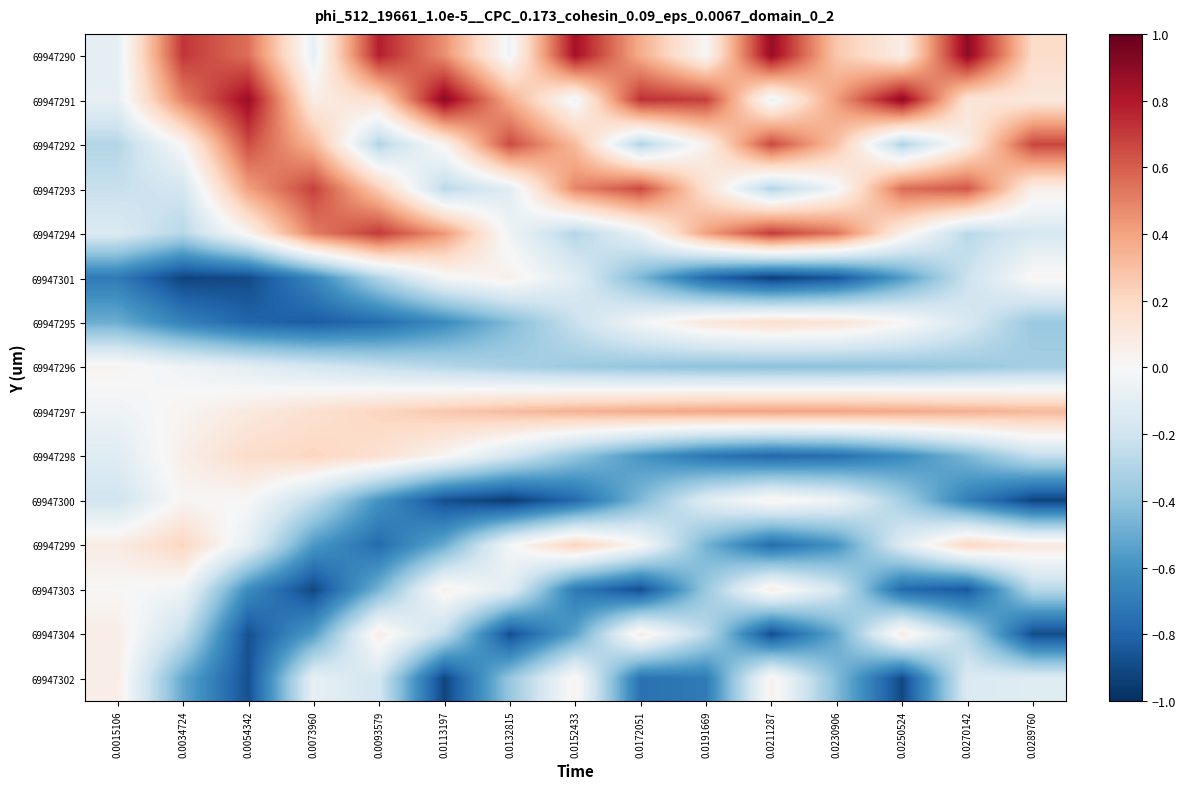

Reading left to right, what are all the values shown in this chart?

69947290: 0.0015106=-0.1	0.0034724=0.7	0.0054342=0.6	0.0073960=-0.1	0.0093579=0.8	0.0113197=0.5	0.0132815=-0.0	0.0152433=0.8	0.0172051=0.4	0.0191669=0.0	0.0211287=0.9	0.0230906=0.3	0.0250524=0.1	0.0270142=0.9	0.0289760=0.2
69947291: 0.0015106=-0.1	0.0034724=0.5	0.0054342=0.9	0.0073960=0.1	0.0093579=0.2	0.0113197=0.9	0.0132815=0.4	0.0152433=-0.0	0.0172051=0.7	0.0191669=0.7	0.0211287=-0.1	0.0230906=0.4	0.0250524=0.9	0.0270142=0.1	0.0289760=0.1
69947292: 0.0015106=-0.3	0.0034724=0.0	0.0054342=0.7	0.0073960=0.3	0.0093579=-0.3	0.0113197=0.0	0.0132815=0.7	0.0152433=0.3	0.0172051=-0.3	0.0191669=0.1	0.0211287=0.7	0.0230906=0.3	0.0250524=-0.3	0.0270142=0.1	0.0289760=0.7
69947293: 0.0015106=-0.2	0.0034724=-0.2	0.0054342=0.4	0.0073960=0.7	0.0093579=0.2	0.0113197=-0.3	0.0132815=-0.1	0.0152433=0.5	0.0172051=0.7	0.0191669=0.2	0.0211287=-0.3	0.0230906=-0.0	0.0250524=0.6	0.0270142=0.6	0.0289760=0.1
69947294: 0.0015106=-0.1	0.0034724=-0.3	0.0054342=0.0	0.0073960=0.5	0.0093579=0.7	0.0113197=0.4	0.0132815=-0.0	0.0152433=-0.3	0.0172051=-0.1	0.0191669=0.4	0.0211287=0.7	0.0230906=0.5	0.0250524=0.1	0.0270142=-0.3	0.0289760=-0.2
69947301: 0.0015106=-0.7	0.0034724=-0.9	0.0054342=-0.9	0.0073960=-0.7	0.0093579=-0.3	0.0113197=-0.0	0.0132815=0.1	0.0152433=-0.1	0.0172051=-0.5	0.0191669=-0.8	0.0211287=-0.9	0.0230906=-0.9	0.0250524=-0.6	0.0270142=-0.2	0.0289760=0.0
69947295: 0.0015106=-0.5	0.0034724=-0.7	0.0054342=-0.8	0.0073960=-0.8	0.0093579=-0.8	0.0113197=-0.6	0.0132815=-0.4	0.0152433=-0.2	0.0172051=-0.0	0.0191669=0.1	0.0211287=0.2	0.0230906=0.1	0.0250524=0.0	0.0270142=-0.2	0.0289760=-0.4
69947296: 0.0015106=0.0	0.0034724=-0.0	0.0054342=-0.1	0.0073960=-0.2	0.0093579=-0.2	0.0113197=-0.3	0.0132815=-0.3	0.0152433=-0.4	0.0172051=-0.4	0.0191669=-0.4	0.0211287=-0.4	0.0230906=-0.4	0.0250524=-0.4	0.0270142=-0.4	0.0289760=-0.3
69947297: 0.0015106=-0.0	0.0034724=0.0	0.0054342=0.1	0.0073960=0.2	0.0093579=0.2	0.0113197=0.3	0.0132815=0.3	0.0152433=0.3	0.0172051=0.4	0.0191669=0.4	0.0211287=0.4	0.0230906=0.4	0.0250524=0.4	0.0270142=0.4	0.0289760=0.3
69947298: 0.0015106=-0.1	0.0034724=0.1	0.0054342=0.2	0.0073960=0.2	0.0093579=0.2	0.0113197=0.0	0.0132815=-0.2	0.0152433=-0.4	0.0172051=-0.6	0.0191669=-0.7	0.0211287=-0.8	0.0230906=-0.8	0.0250524=-0.6	0.0270142=-0.5	0.0289760=-0.2
69947300: 0.0015106=-0.2	0.0034724=0.0	0.0054342=-0.0	0.0073960=-0.2	0.0093579=-0.6	0.0113197=-0.9	0.0132815=-1.0	0.0152433=-0.8	0.0172051=-0.4	0.0191669=-0.1	0.0211287=0.0	0.0230906=-0.0	0.0250524=-0.3	0.0270142=-0.7	0.0289760=-0.9
69947299: 0.0015106=0.1	0.0034724=0.2	0.0054342=-0.1	0.0073960=-0.6	0.0093579=-0.8	0.0113197=-0.5	0.0132815=-0.0	0.0152433=0.2	0.0172051=0.0	0.0191669=-0.5	0.0211287=-0.8	0.0230906=-0.6	0.0250524=-0.1	0.0270142=0.2	0.0289760=0.1
69947303: 0.0015106=0.0	0.0034724=-0.0	0.0054342=-0.6	0.0073960=-0.9	0.0093579=-0.5	0.0113197=0.0	0.0132815=-0.1	0.0152433=-0.7	0.0172051=-0.9	0.0191669=-0.4	0.0211287=0.1	0.0230906=-0.2	0.0250524=-0.8	0.0270142=-0.8	0.0289760=-0.3
69947304: 0.0015106=0.1	0.0034724=-0.2	0.0054342=-0.9	0.0073960=-0.6	0.0093579=0.1	0.0113197=-0.3	0.0132815=-0.9	0.0152433=-0.5	0.0172051=0.1	0.0191669=-0.3	0.0211287=-0.9	0.0230906=-0.5	0.0250524=0.1	0.0270142=-0.3	0.0289760=-0.9
69947302: 0.0015106=0.1	0.0034724=-0.5	0.0054342=-0.9	0.0073960=-0.1	0.0093579=-0.2	0.0113197=-0.9	0.0132815=-0.4	0.0152433=0.0	0.0172051=-0.7	0.0191669=-0.7	0.0211287=0.1	0.0230906=-0.4	0.0250524=-0.9	0.0270142=-0.1	0.0289760=-0.1